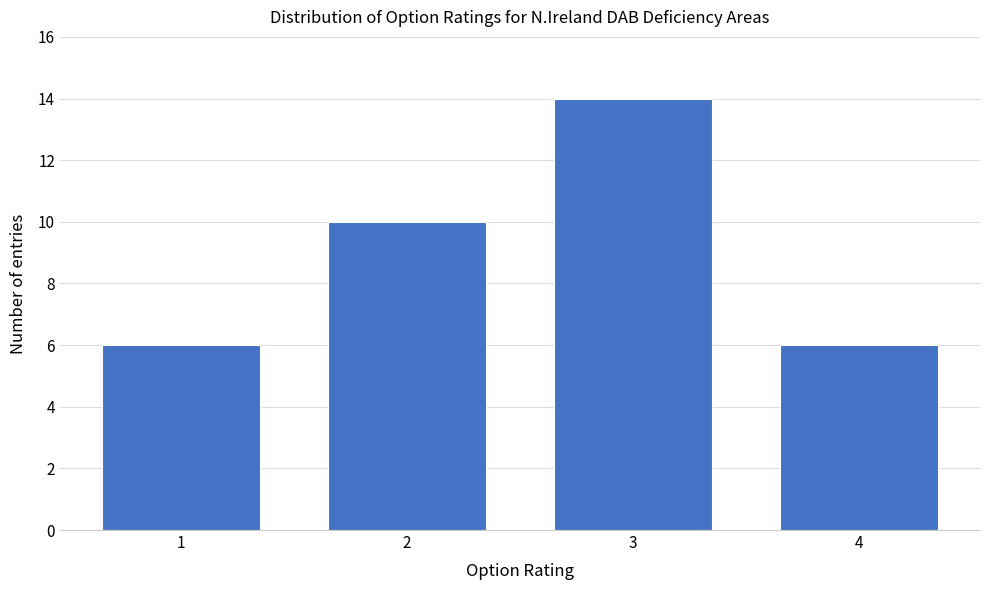

Reading left to right, extract all data points from this chart.

1=6	2=10	3=14	4=6